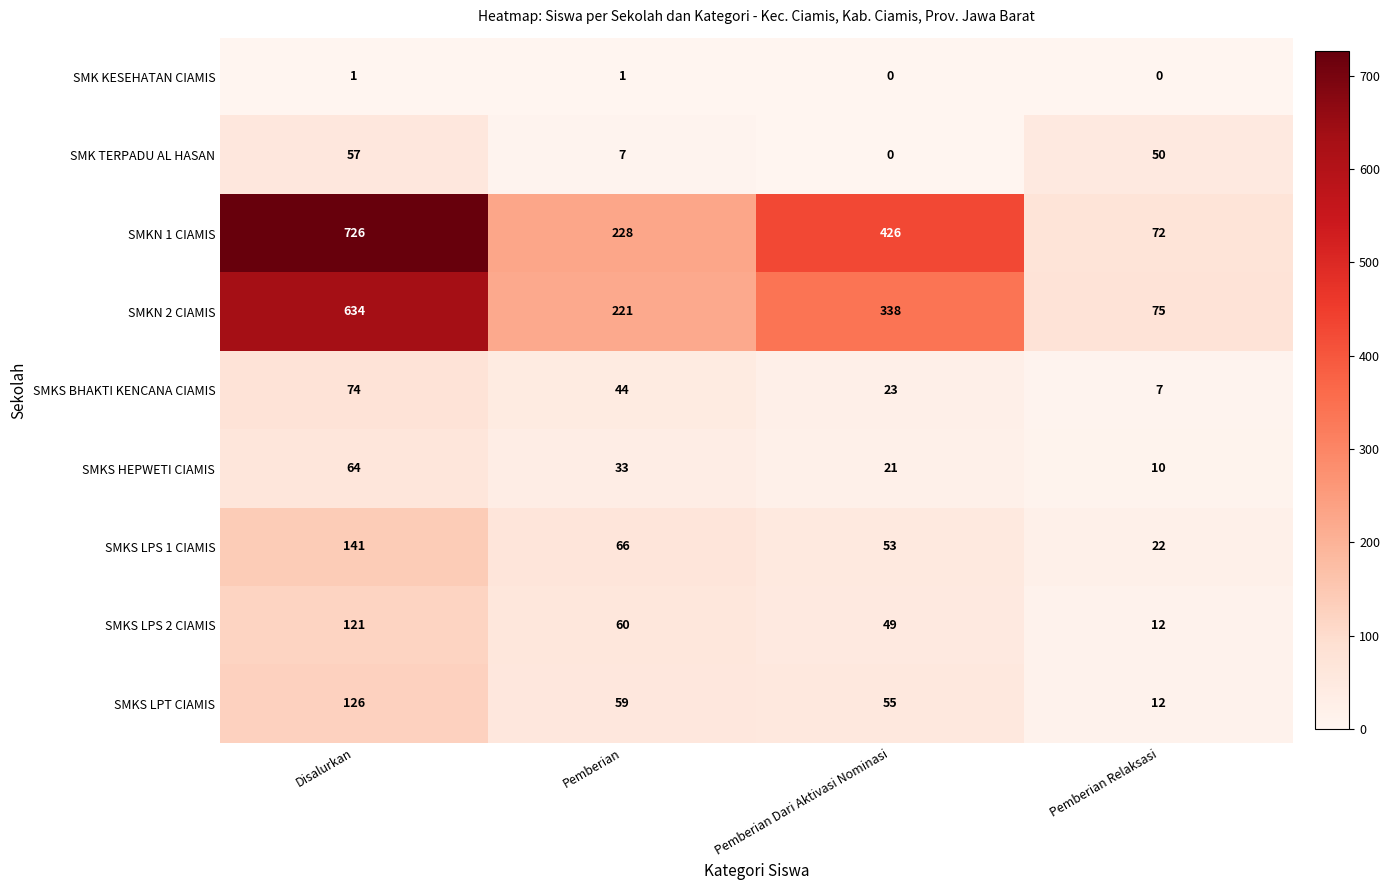

How many series are shown in this chart?

9